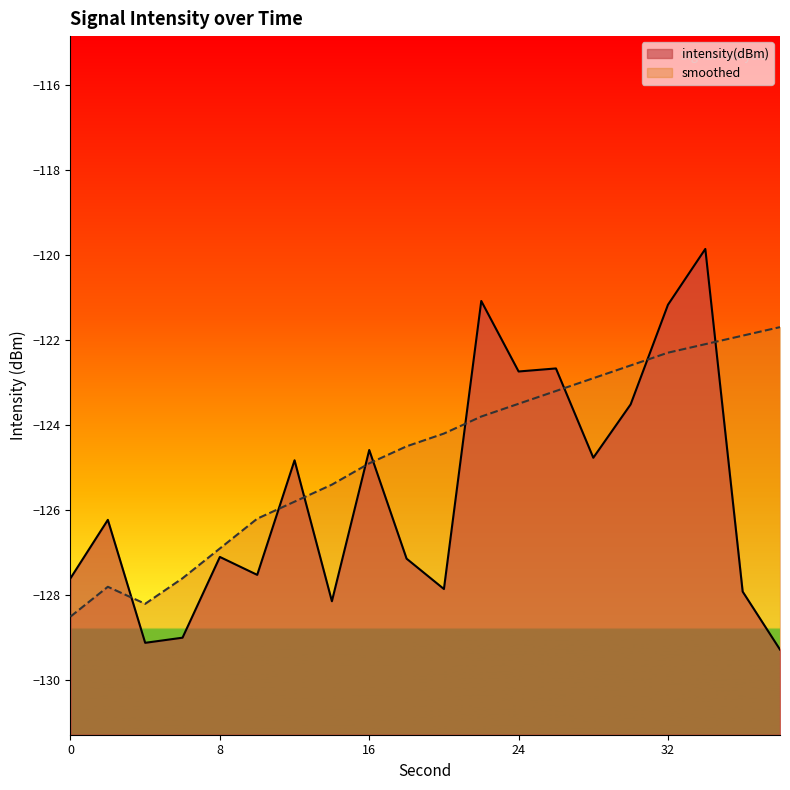

At which category is the sum across all series the highest?

34